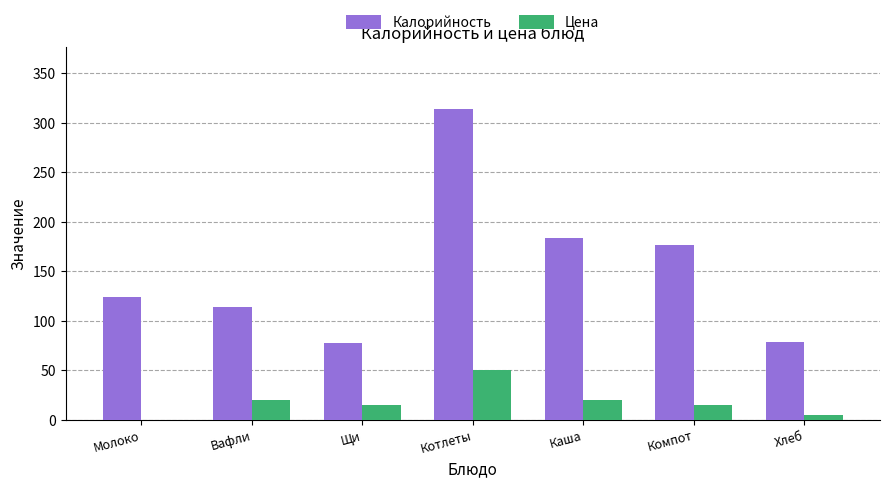

The value of Цена at Компот is 15.0. True or false?

True